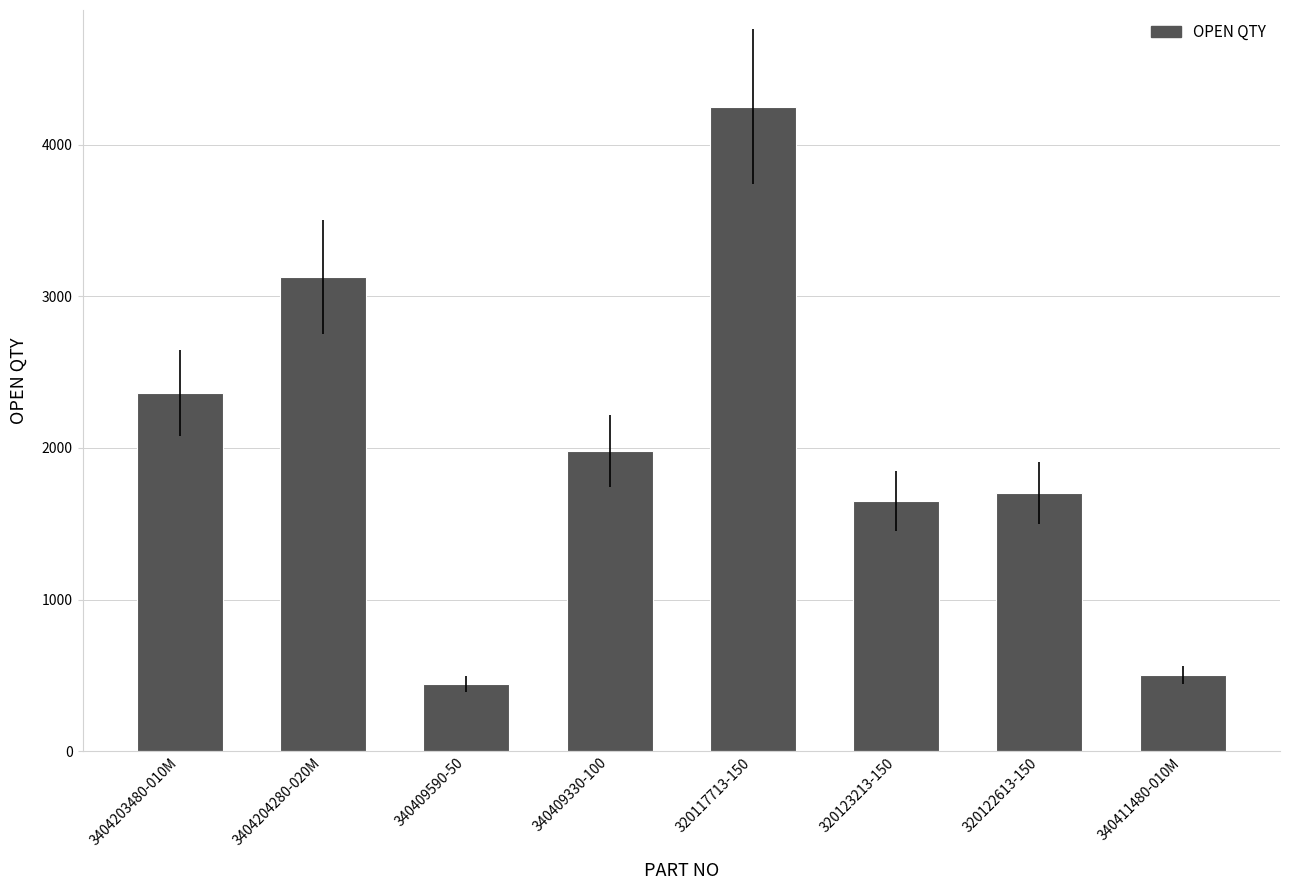

Which category has the lowest value across all series?

340409590-50